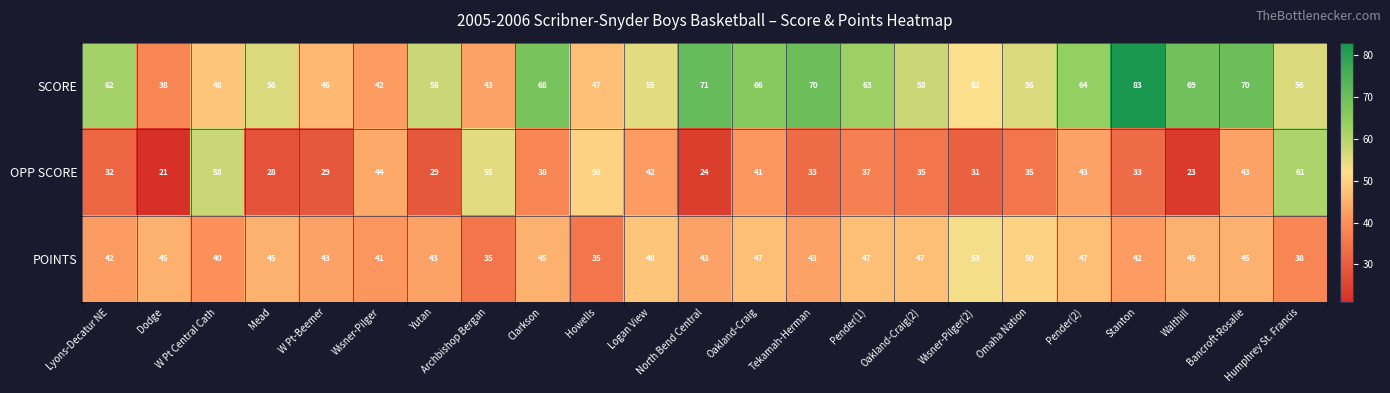

What is the sum of all SCORE values?

1341